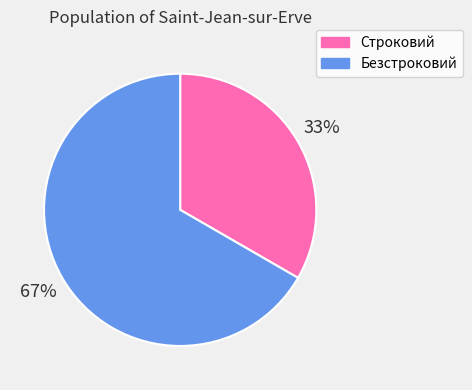

What is the majority slice?

Безстроковий